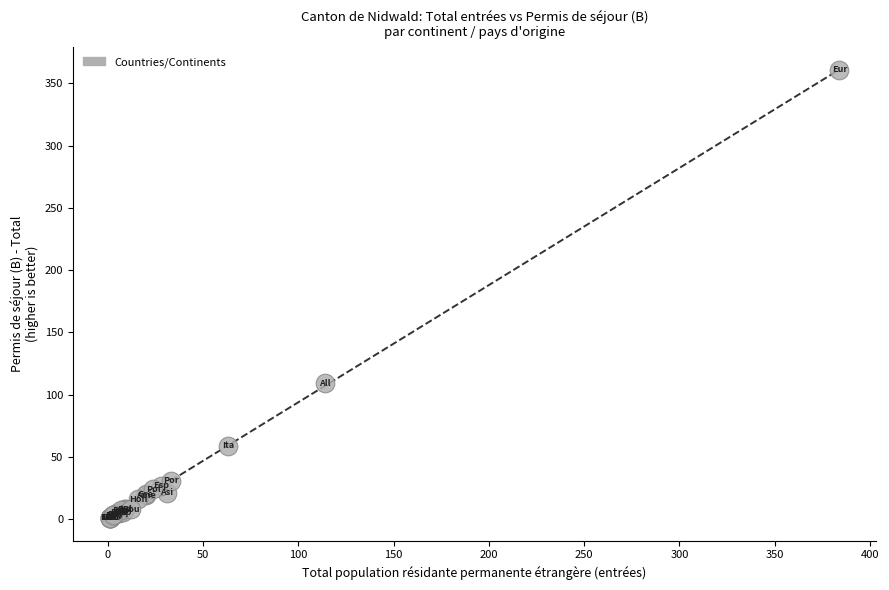

What Y value in the scatter plot is closest to 181?

109